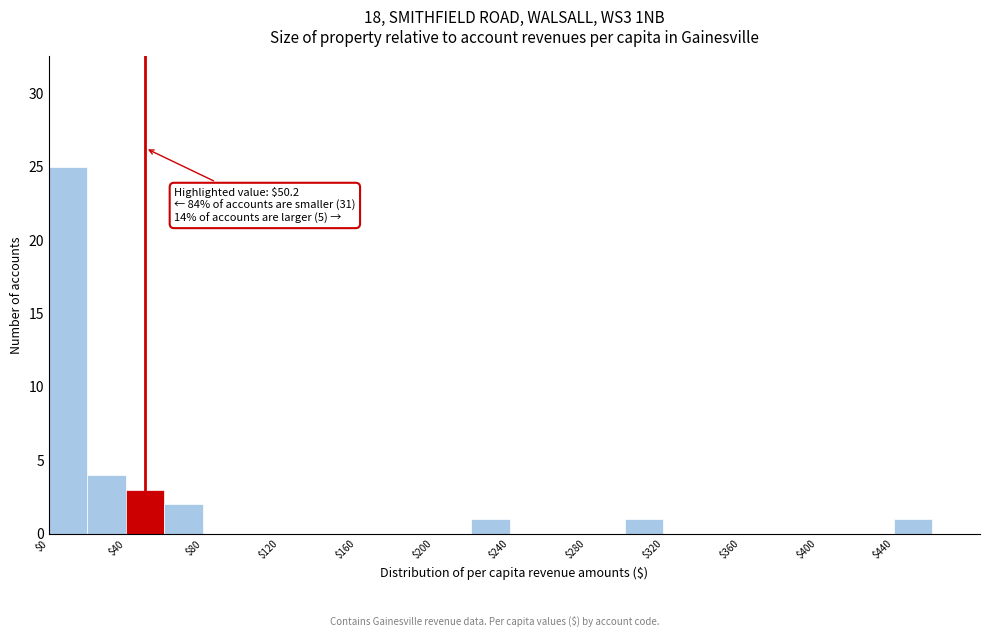

Which range on the x-axis has the tallest bar?

0 to 20